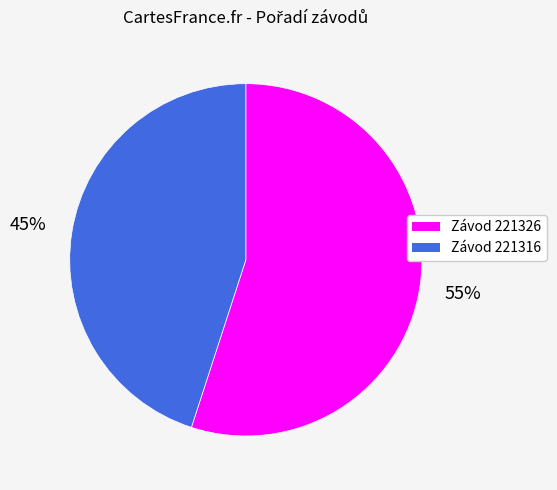

To the nearest percent, what is the difference between the largest and smallest slice percentages?

10%